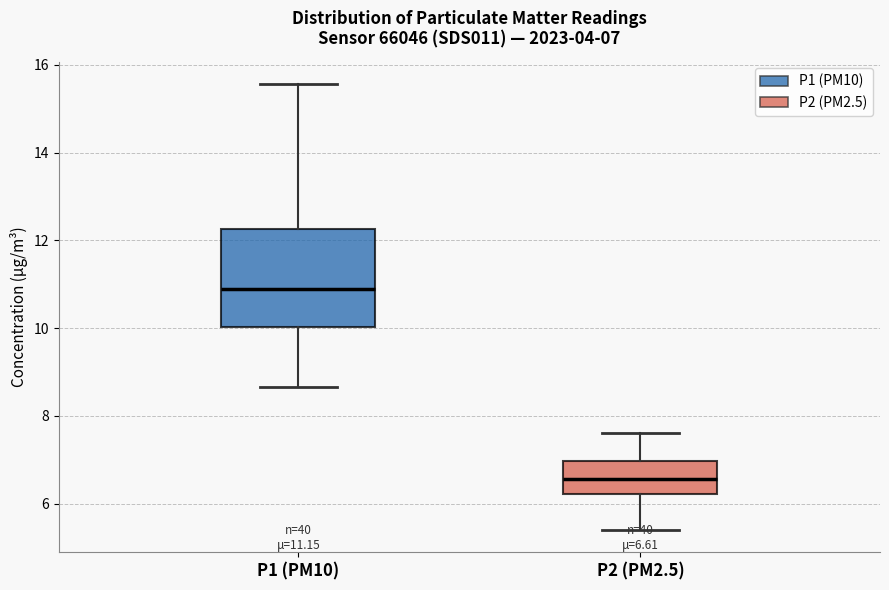

Which box's median line is the lowest?

P2 (PM2.5)